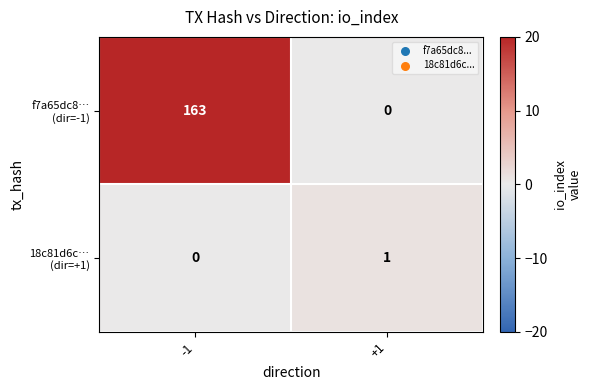

How many categories are shown in the chart?

2